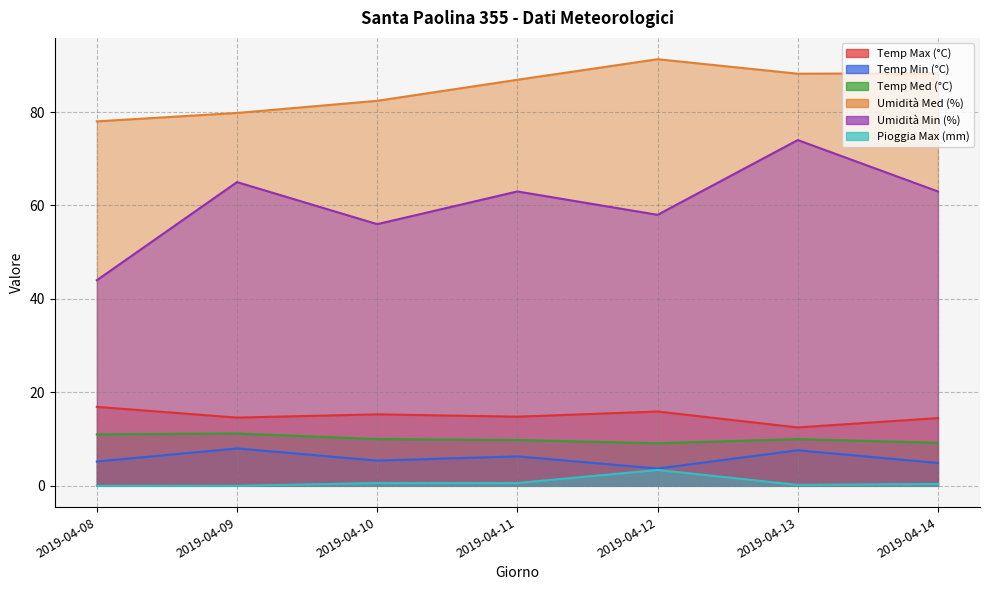

How many lines are shown in the chart?

6